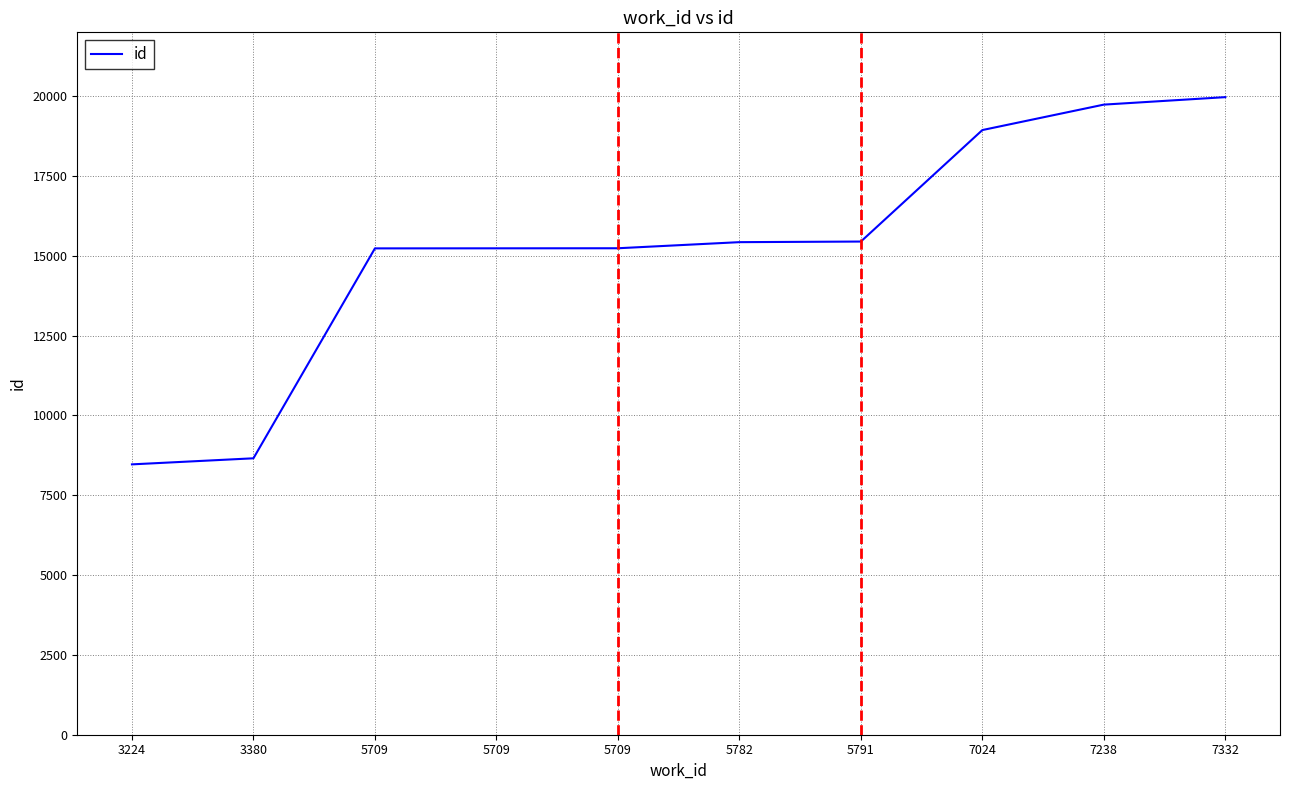

What is the difference between the maximum and second lowest values?

11312